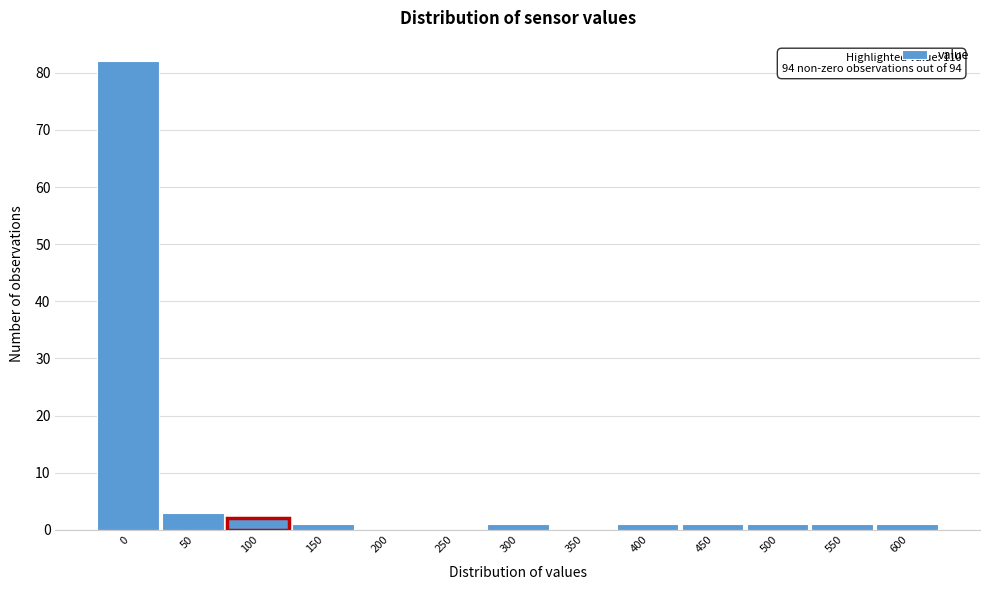

Reading left to right, what are all the values shown in this chart?

0=82	50=3	100=2	150=1	200=0	250=0	300=1	350=0	400=1	450=1	500=1	550=1	600=1